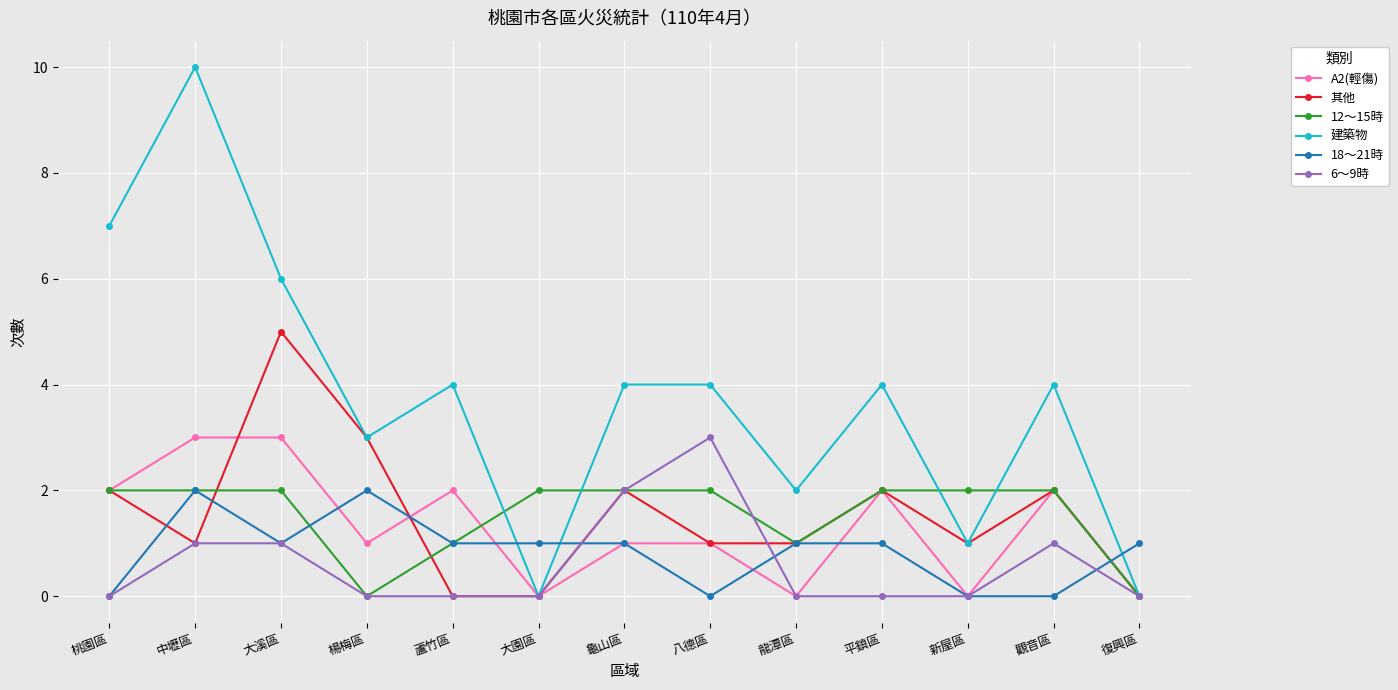

Reading left to right, list all the values displayed in this chart.

A2(輕傷): 桃園區=2	中壢區=3	大溪區=3	楊梅區=1	蘆竹區=2	大園區=0	龜山區=1	八德區=1	龍潭區=0	平鎮區=2	新屋區=0	觀音區=2	復興區=0
其他: 桃園區=2	中壢區=1	大溪區=5	楊梅區=3	蘆竹區=0	大園區=0	龜山區=2	八德區=1	龍潭區=1	平鎮區=2	新屋區=1	觀音區=2	復興區=0
12～15時: 桃園區=2	中壢區=2	大溪區=2	楊梅區=0	蘆竹區=1	大園區=2	龜山區=2	八德區=2	龍潭區=1	平鎮區=2	新屋區=2	觀音區=2	復興區=0
建築物: 桃園區=7	中壢區=10	大溪區=6	楊梅區=3	蘆竹區=4	大園區=0	龜山區=4	八德區=4	龍潭區=2	平鎮區=4	新屋區=1	觀音區=4	復興區=0
18～21時: 桃園區=0	中壢區=2	大溪區=1	楊梅區=2	蘆竹區=1	大園區=1	龜山區=1	八德區=0	龍潭區=1	平鎮區=1	新屋區=0	觀音區=0	復興區=1
6～9時: 桃園區=0	中壢區=1	大溪區=1	楊梅區=0	蘆竹區=0	大園區=0	龜山區=2	八德區=3	龍潭區=0	平鎮區=0	新屋區=0	觀音區=1	復興區=0